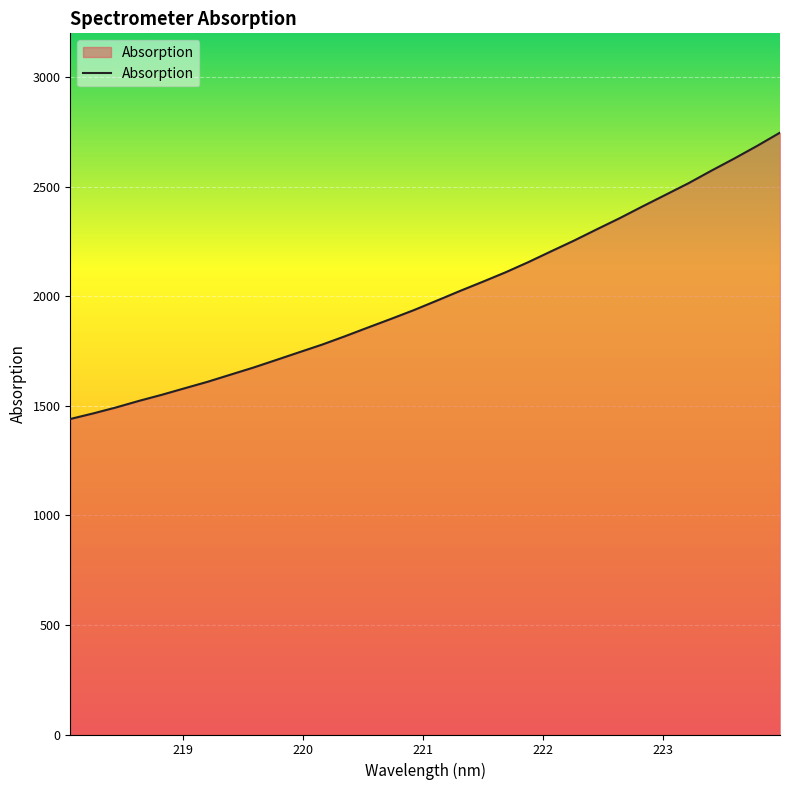

What is the difference between the maximum and minimum values?

1306.8